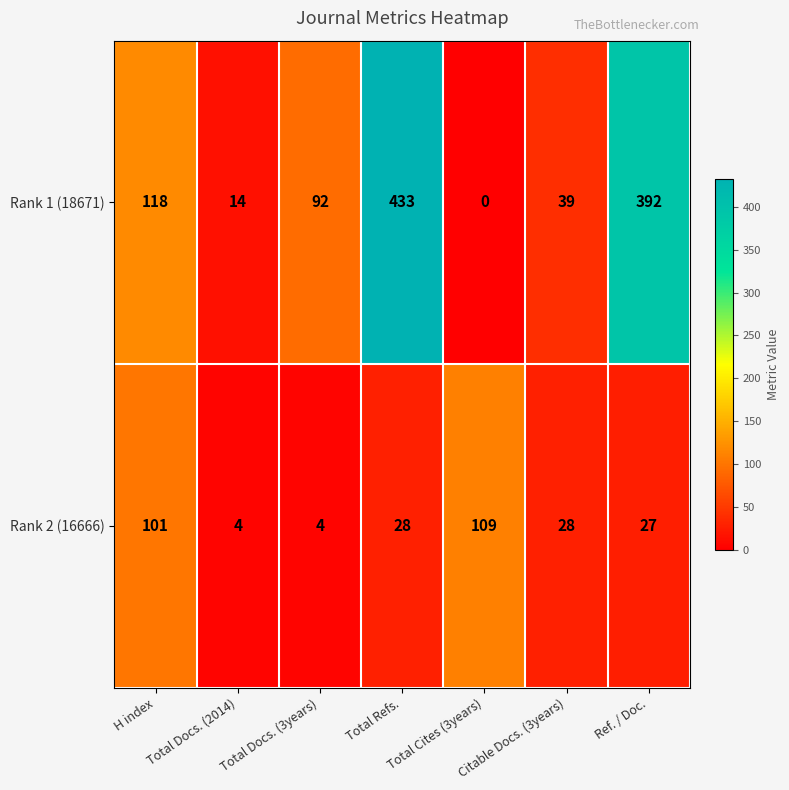

List the series in order of their overall mean, lowest first.

Rank 2 (16666), Rank 1 (18671)